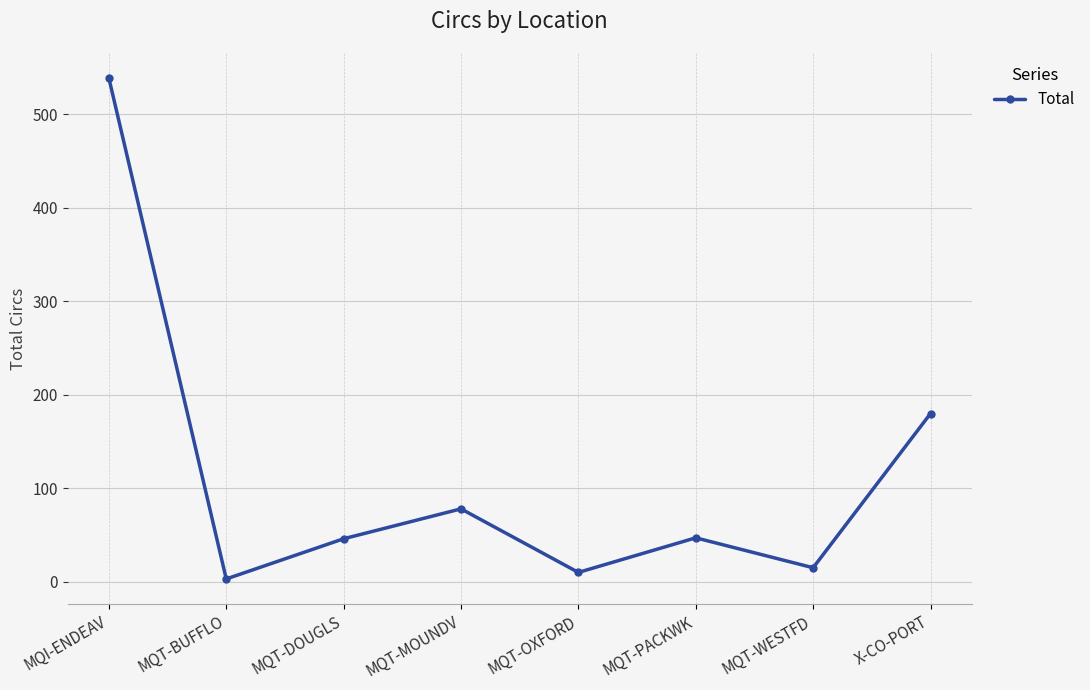

What is the label of the 5th point from the right?

MQT-MOUNDV